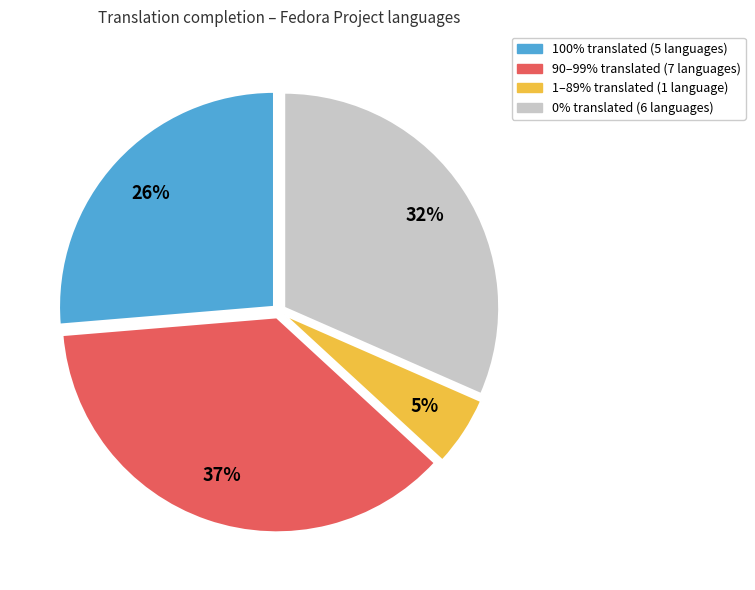

Is there a majority slice in this chart?

No